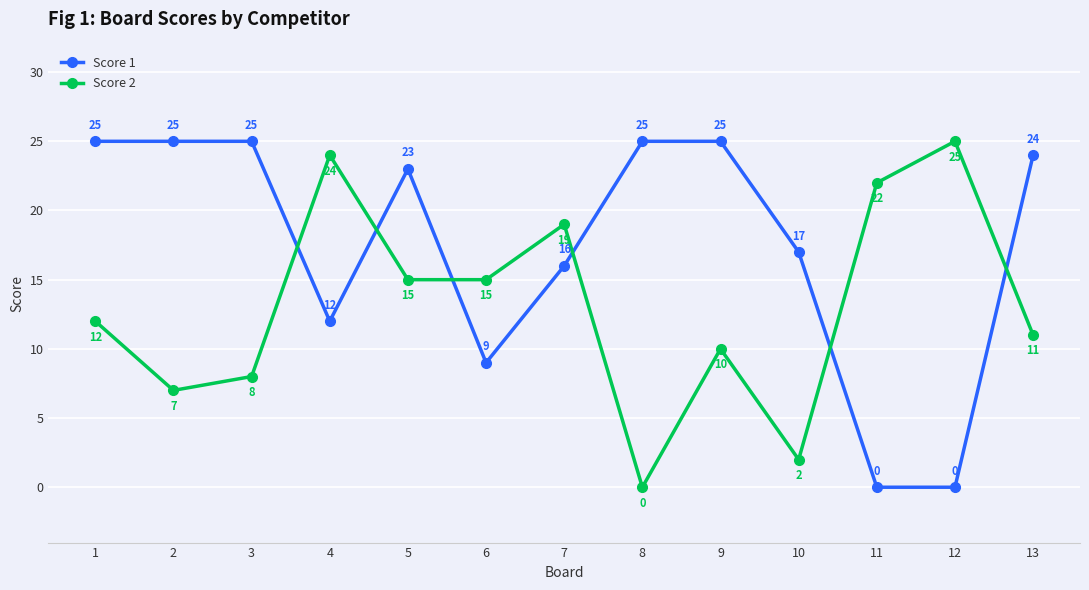

How many values in the Score 2 series are below 12?

6